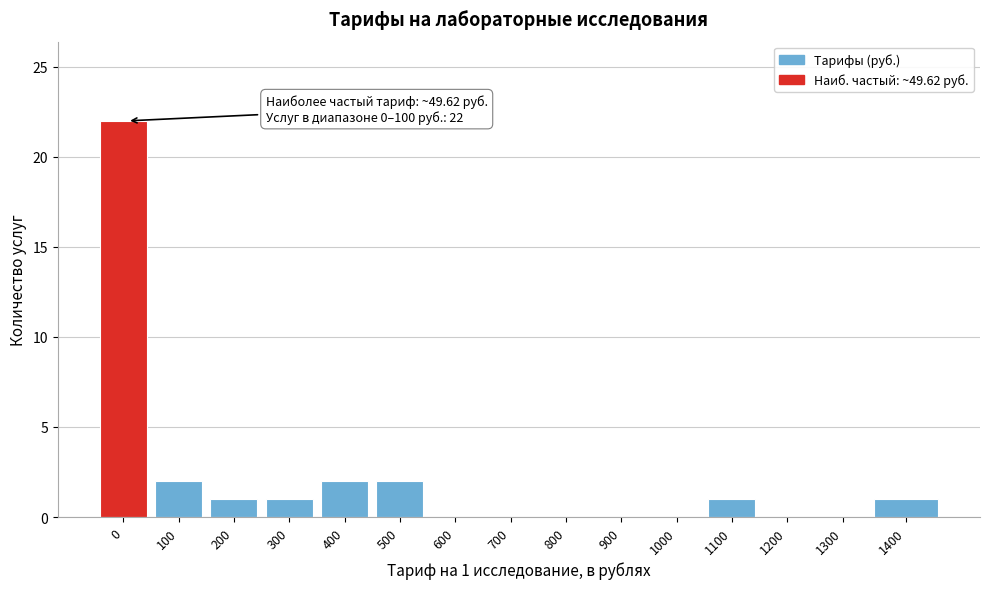

Reading left to right, list all the values displayed in this chart.

0=22	100=2	200=1	300=1	400=2	500=2	600=0	700=0	800=0	900=0	1000=0	1100=1	1200=0	1300=0	1400=1